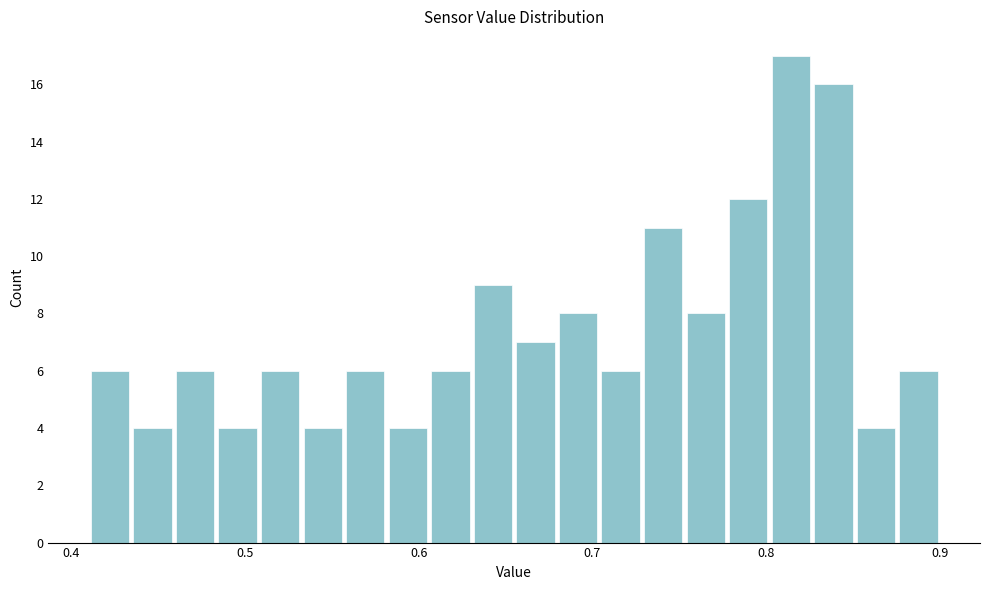

Around what value on the x-axis is the tallest bar? Give the approximate position of its centre, as read against the axis.

0.81